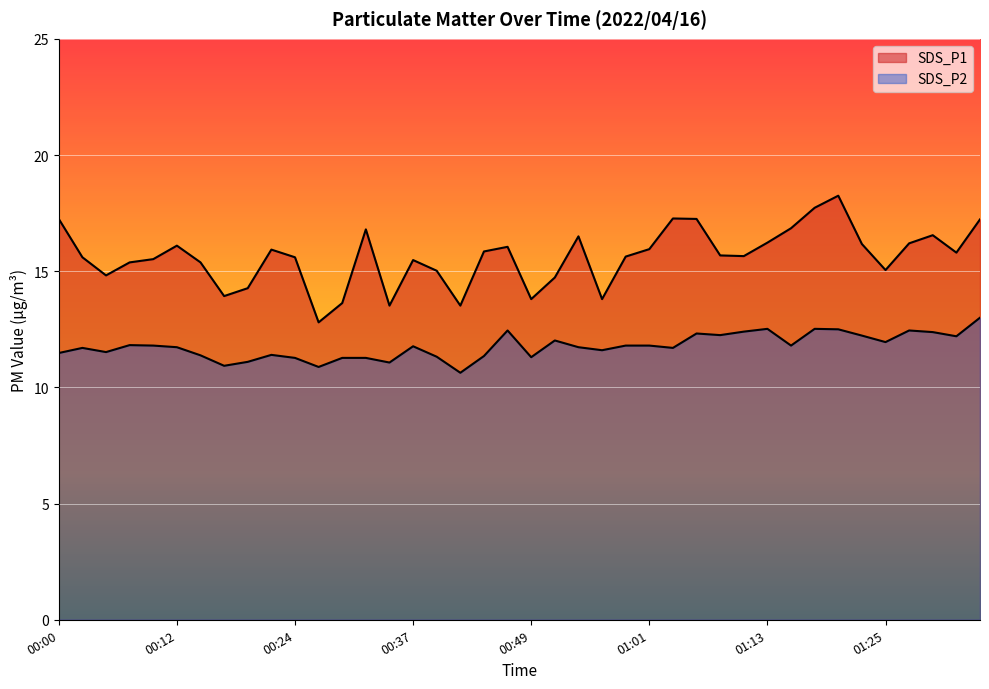

Rank the series by their average value, from lowest to highest.

SDS_P2, SDS_P1